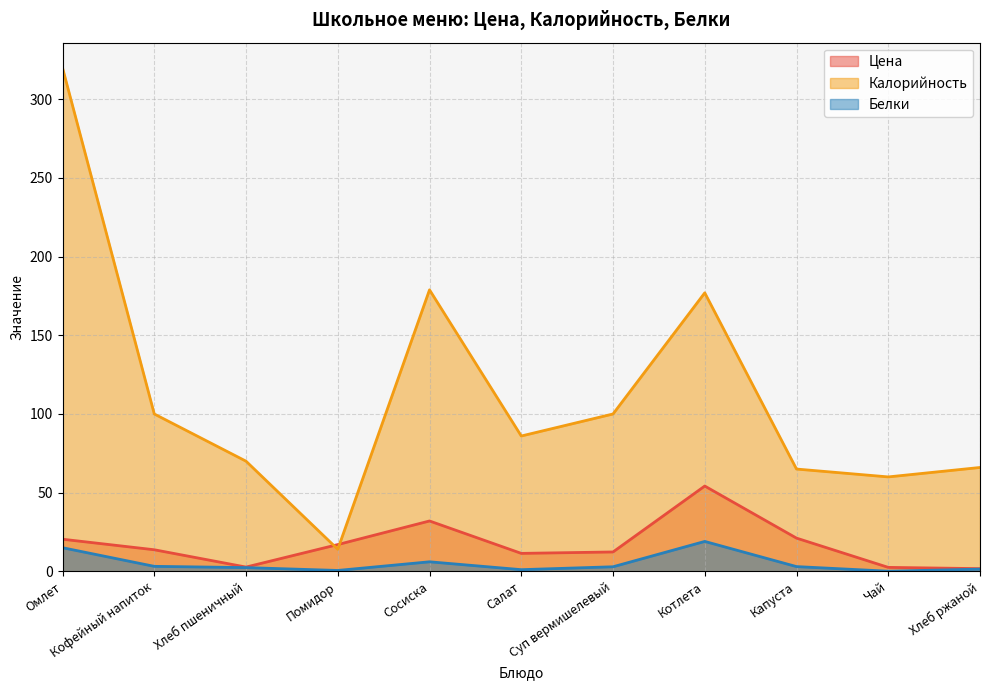

What is the sum of the Цена values at Салат and Суп вермишелевый?

23.7